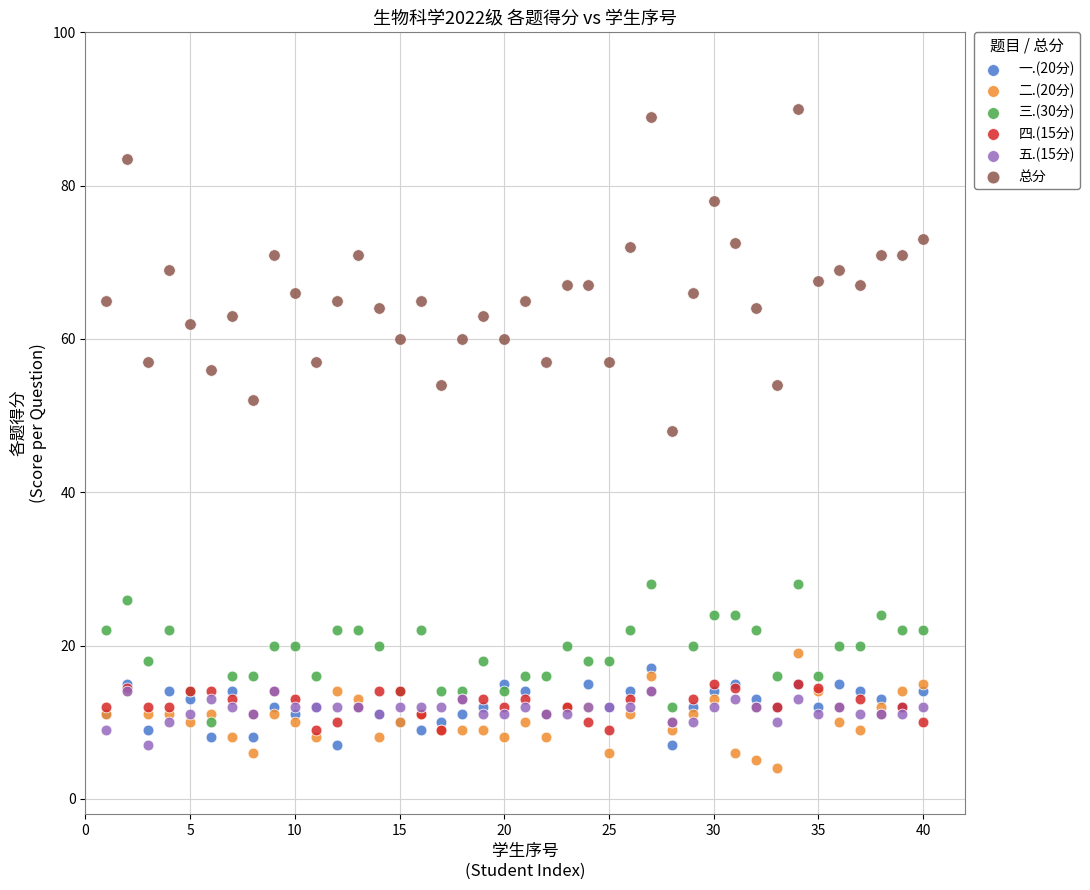

Which series reaches the maximum Y coordinate?

总分